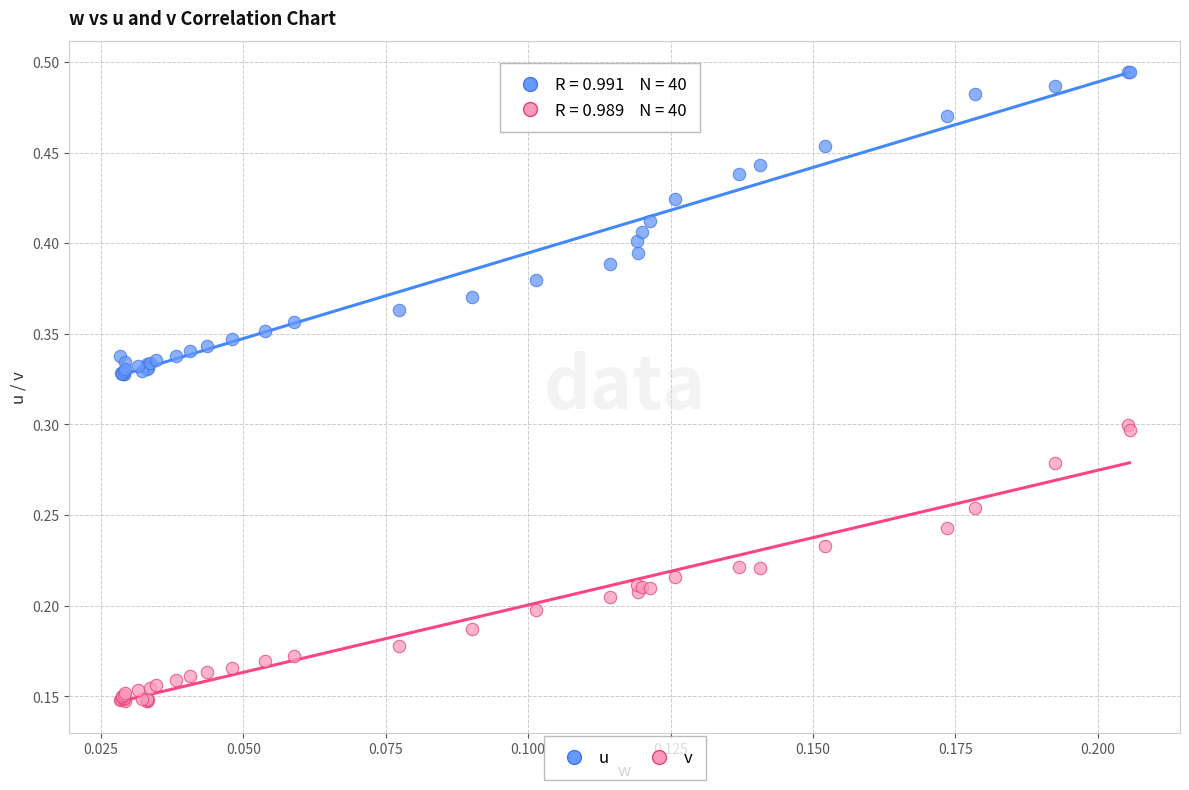

Which series has the largest Y range (max minus min)?

u